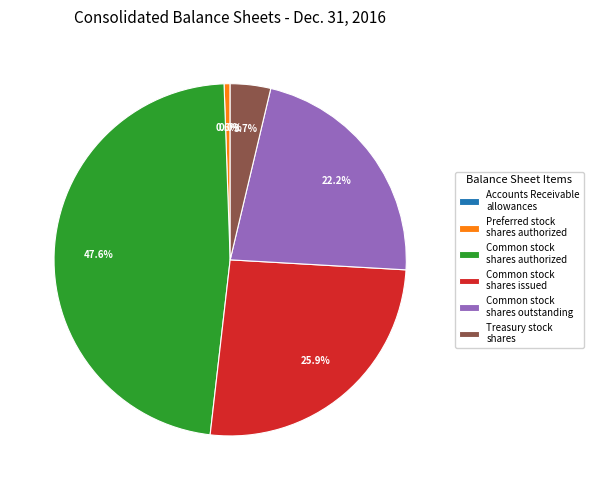

Is the sum of Common stock shares issued and Preferred stock shares authorized greater than half?

No